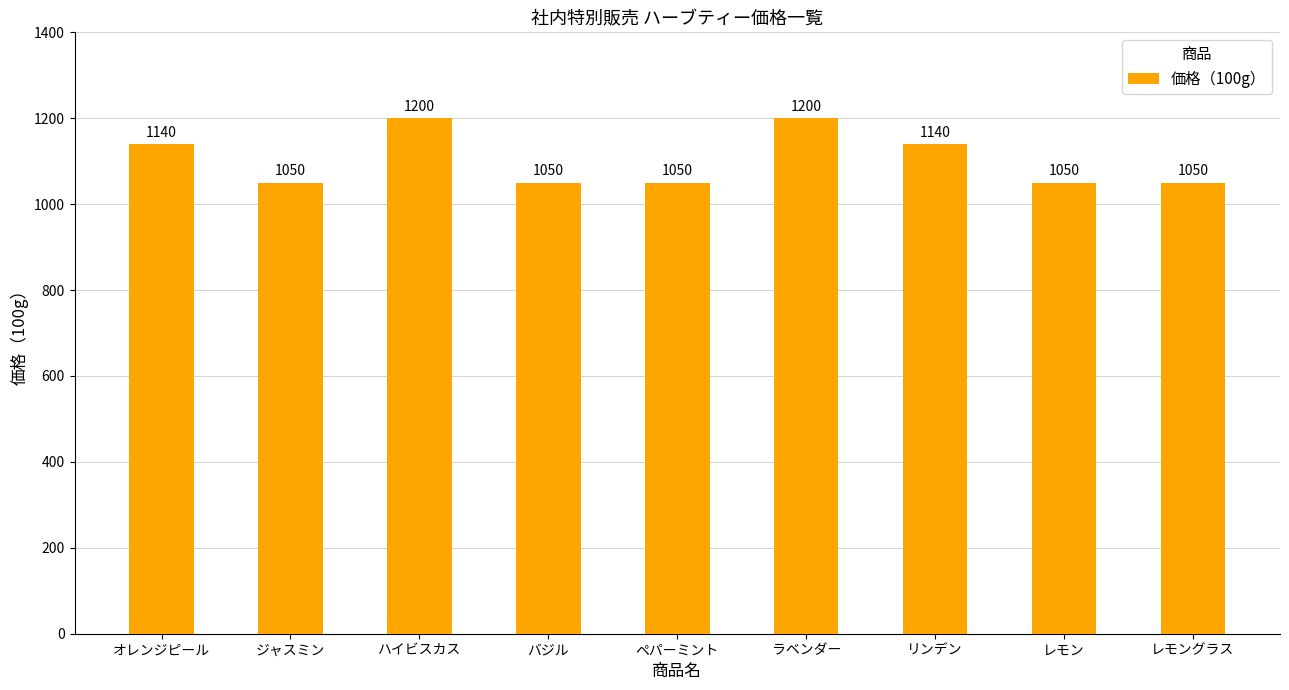

Reading right to left, list all the values displayed in this chart.

1050	1050	1140	1200	1050	1050	1200	1050	1140